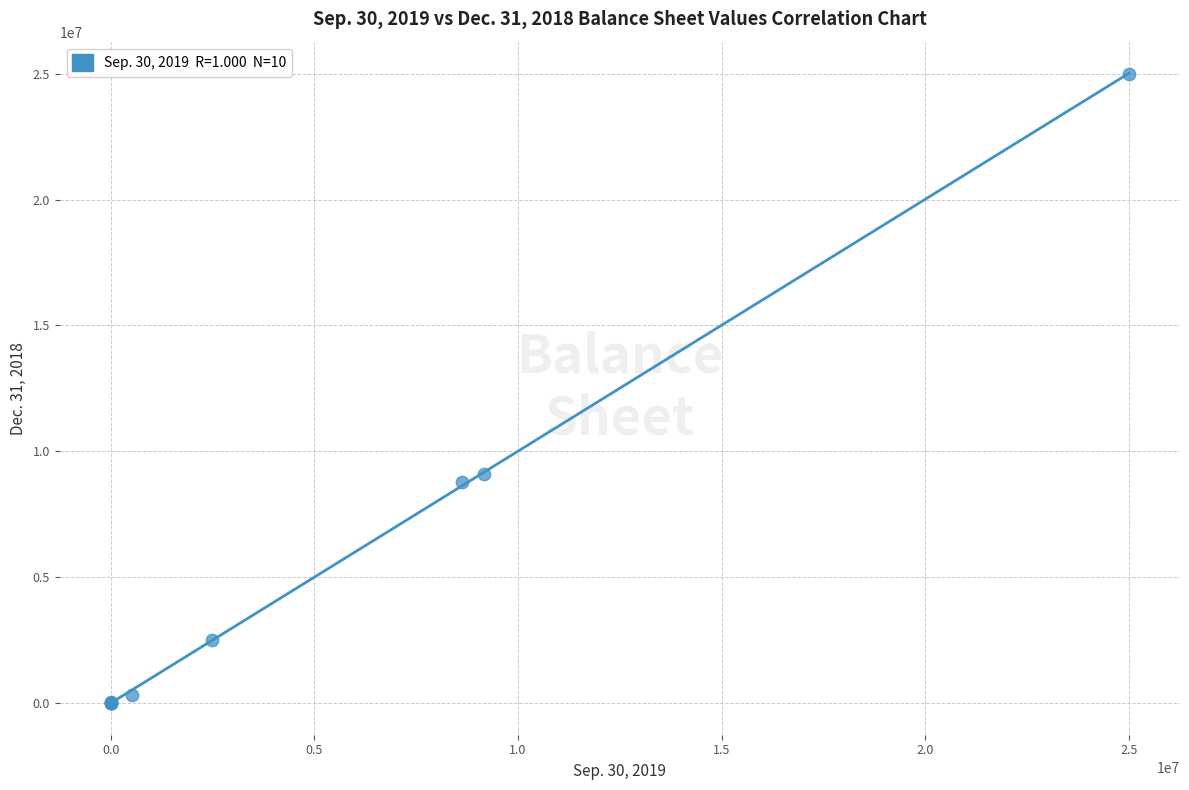

What Y value in the scatter plot is closest to 12500000?

9069199.0